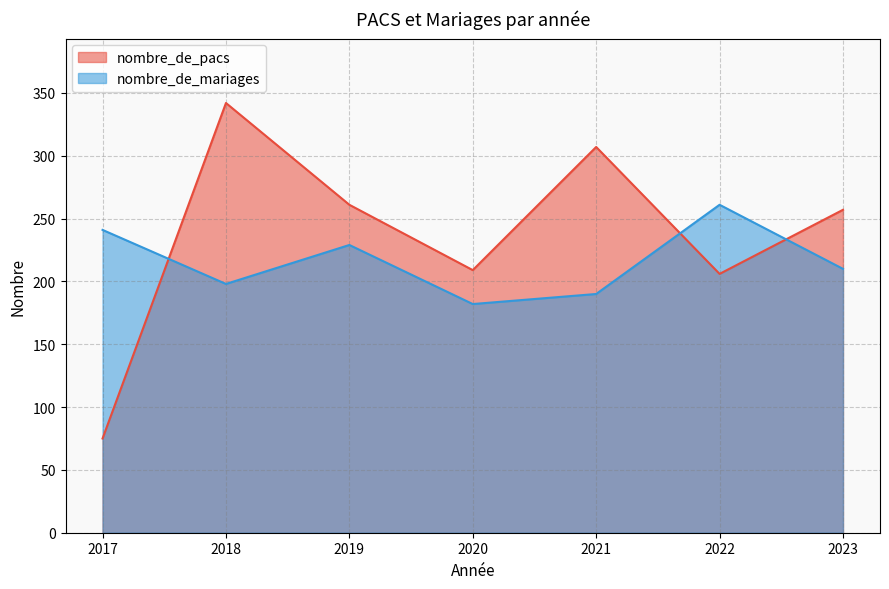

What is the difference between the maximum and minimum values in the nombre_de_pacs series?

267